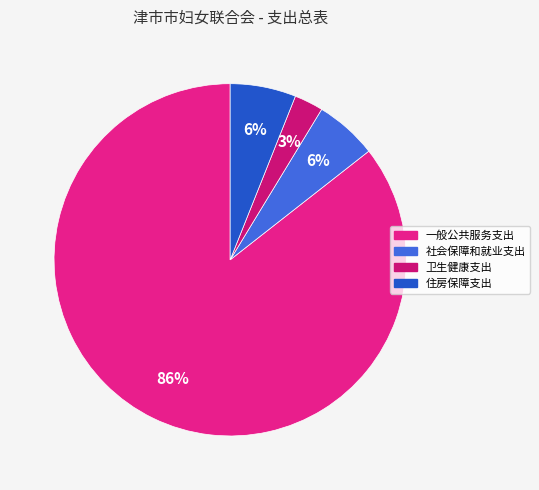

To the nearest percent, what portion does 卫生健康支出 represent?

3%